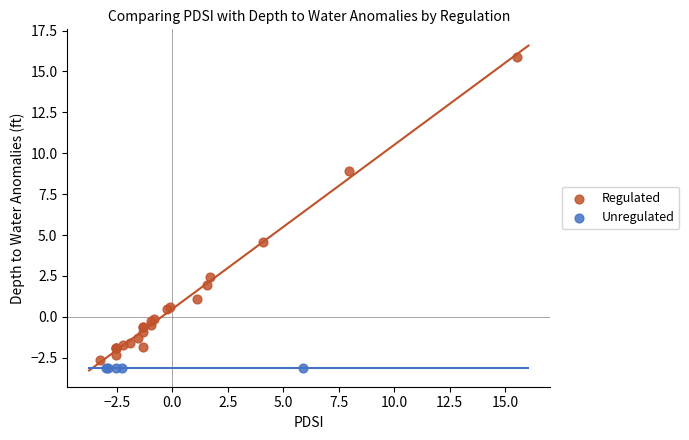

Which series contains the highest Y value?

Regulated